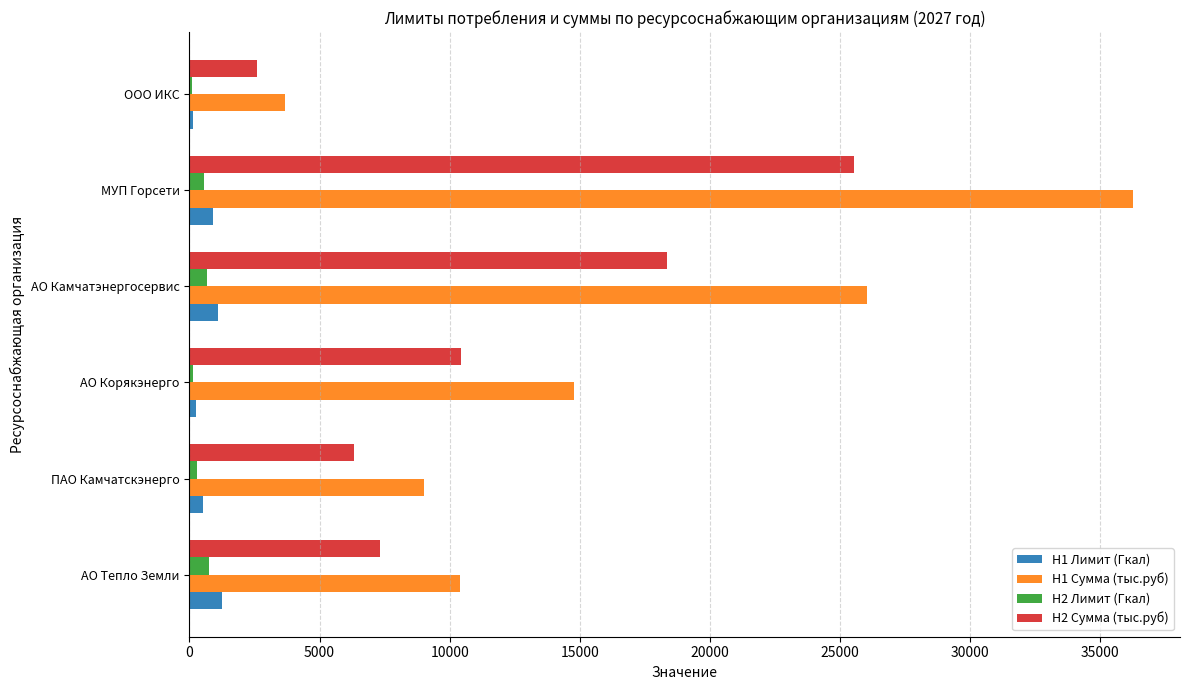

What is the sum of all H2 Лимит (Гкал) values?

2524.3